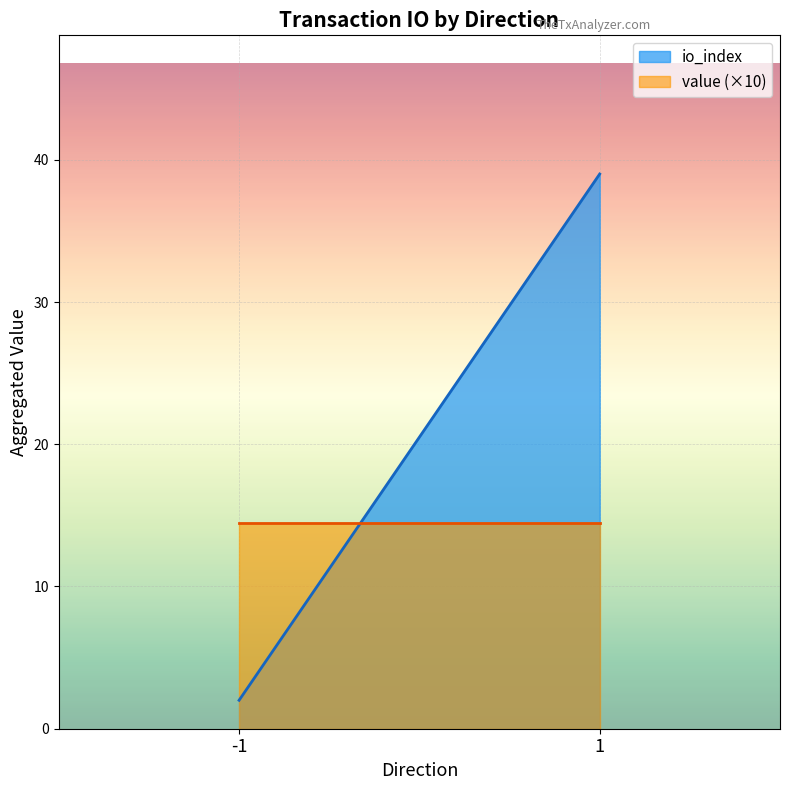

Read the value value at 1.

1.4